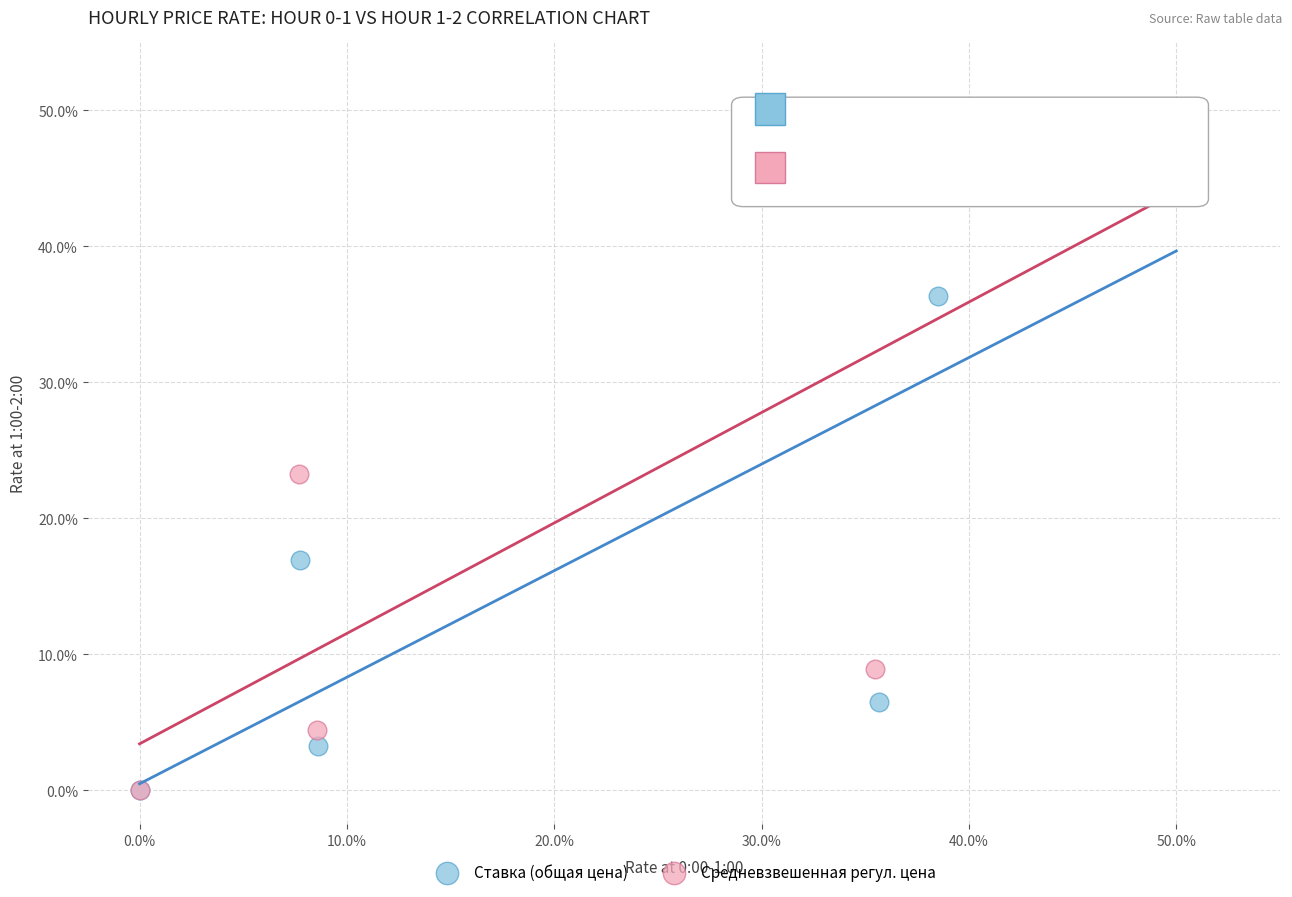

What are all the series names shown in the legend?

Ставка (общая цена), Средневзвешенная регул. цена